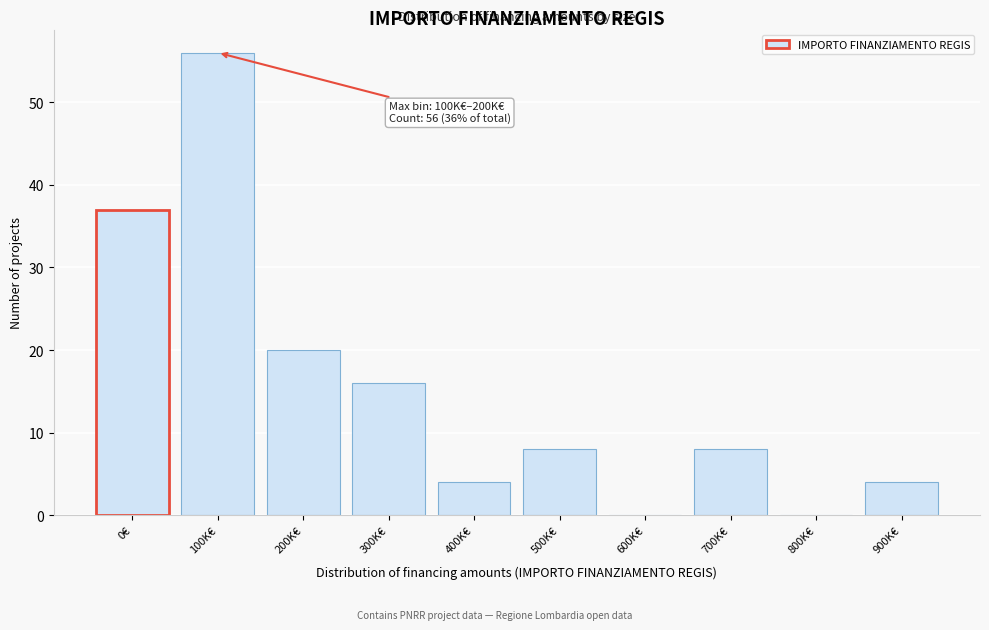

Reading left to right, what are all the values shown in this chart?

0€=37	100K€=56	200K€=20	300K€=16	400K€=4	500K€=8	600K€=0	700K€=8	800K€=0	900K€=4